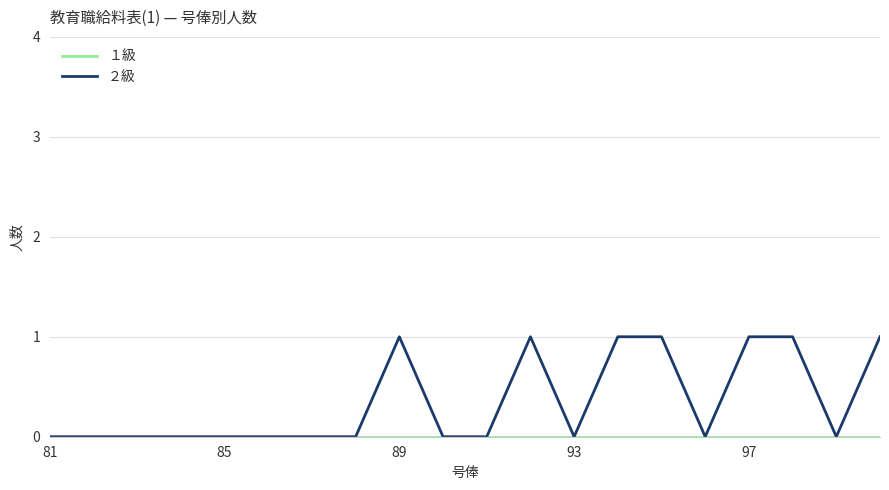

Which series has the widest spread of values?

２級